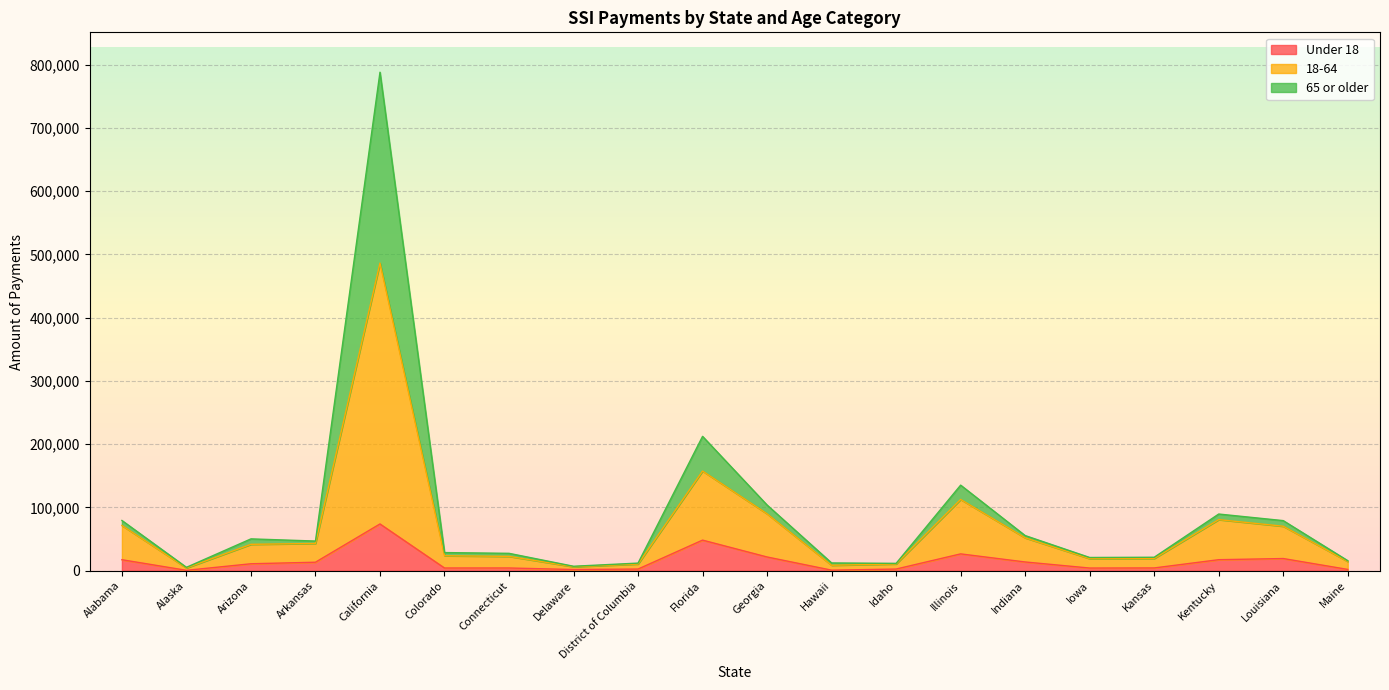

At which category is the sum across all series the highest?

California